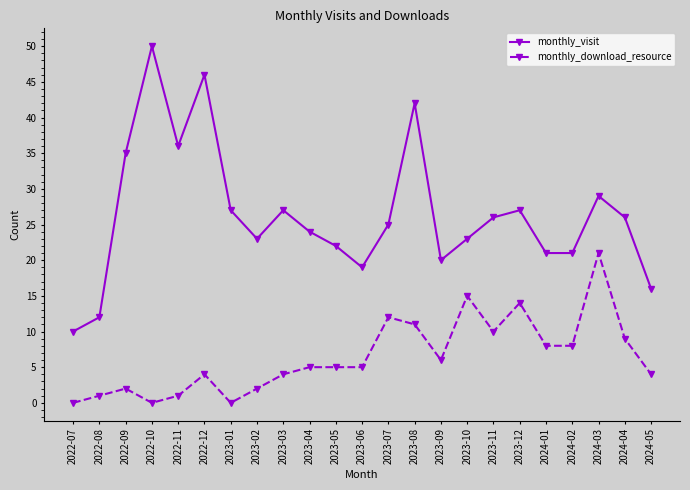

True or false: monthly_visit and monthly_download_resource intersect in this chart.

False